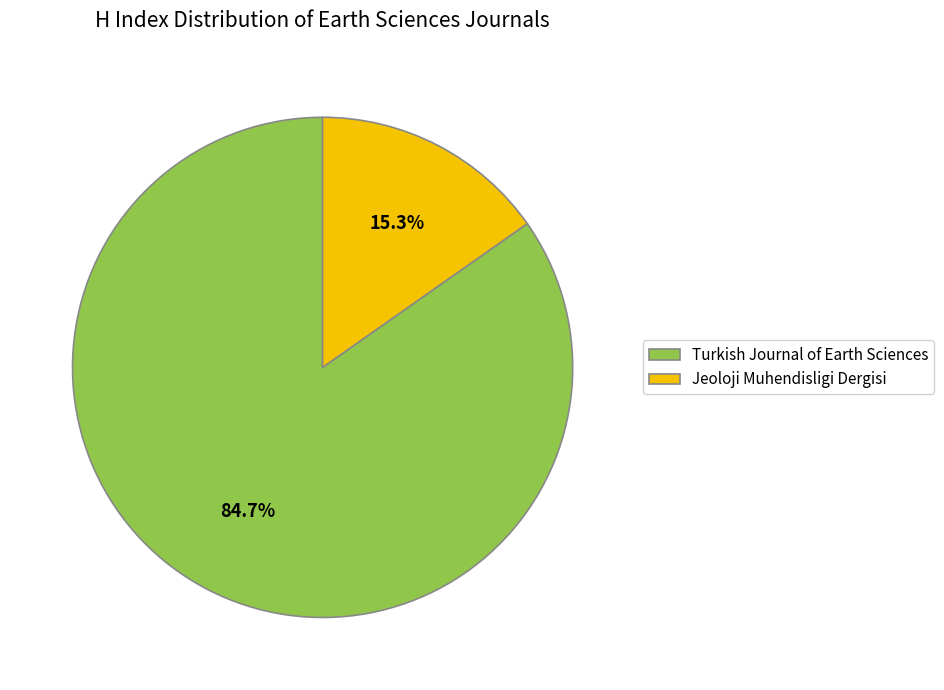

Which has a higher value, Turkish Journal of Earth Sciences or Jeoloji Muhendisligi Dergisi?

Turkish Journal of Earth Sciences